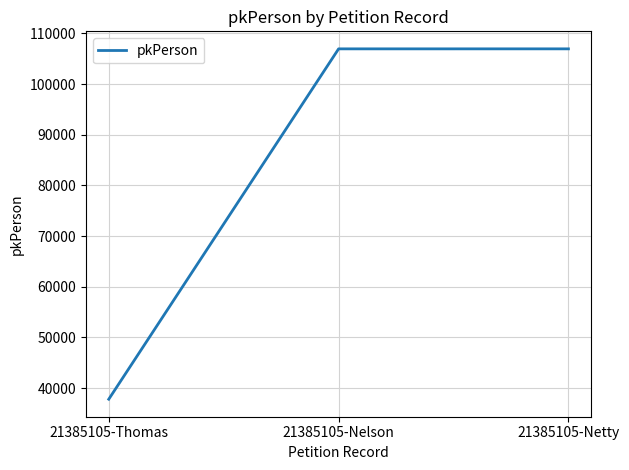

Between 21385105-Nelson and 21385105-Thomas, which is larger?

21385105-Nelson